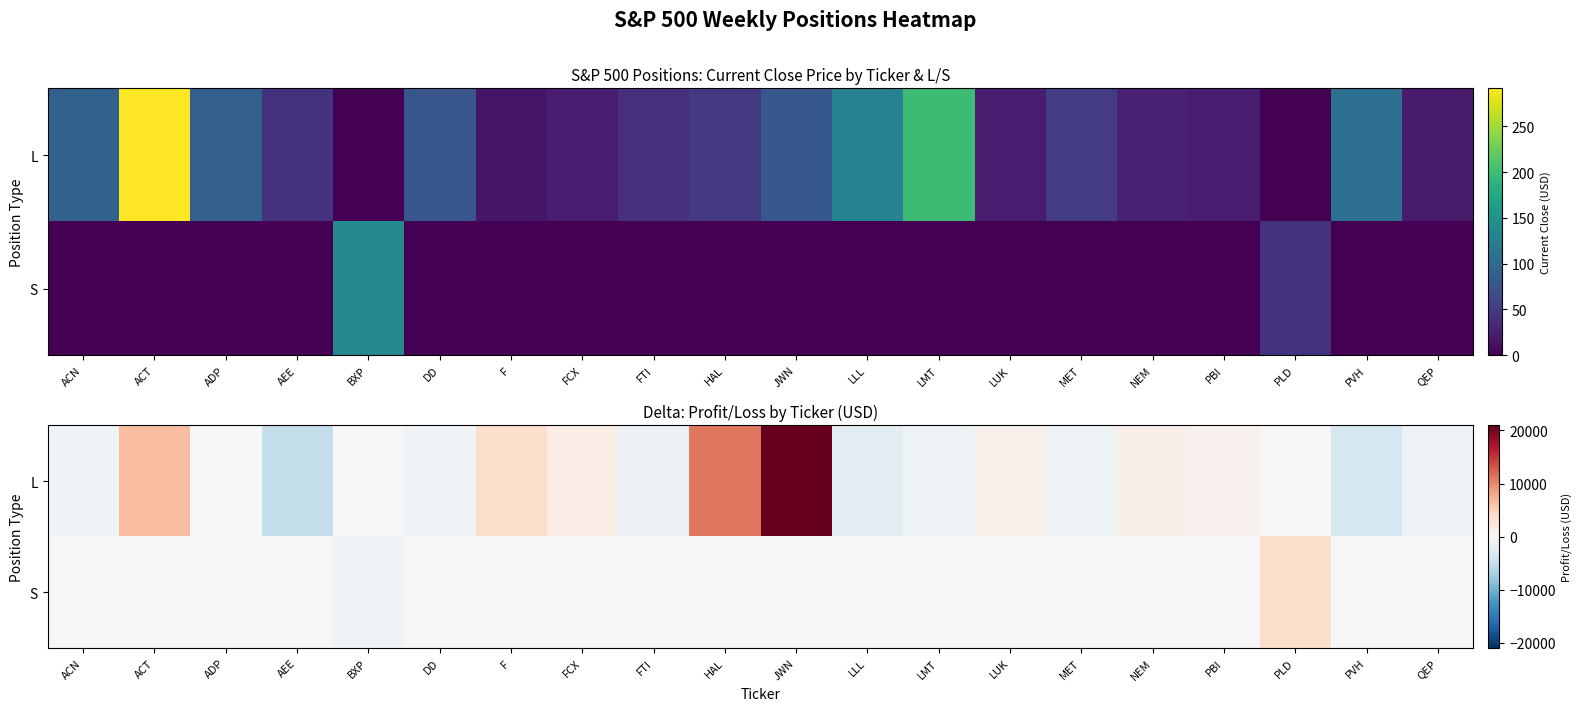

The L series shows 1053.8 at LUK. True or false?

True